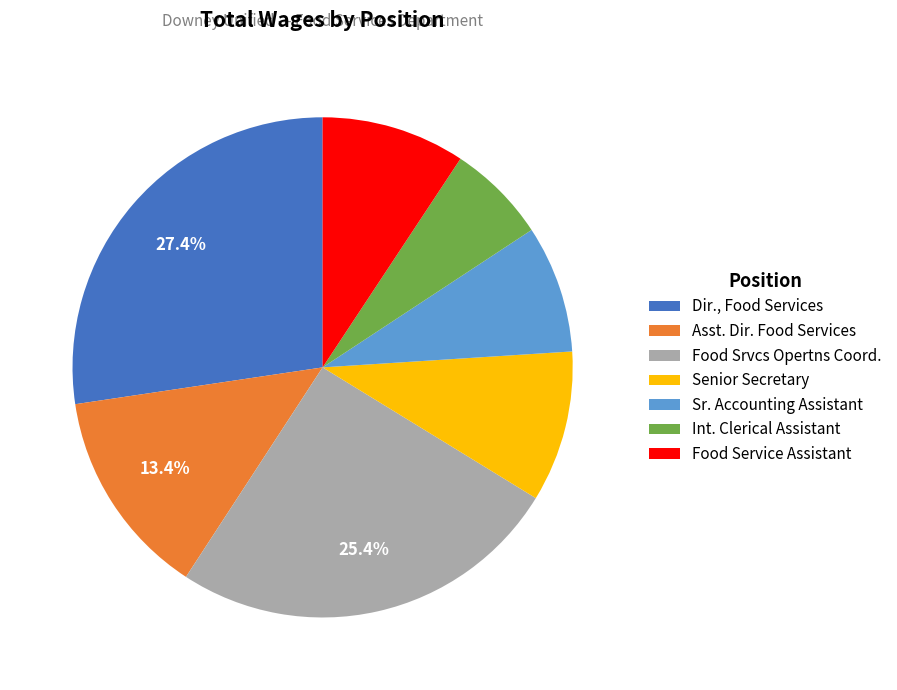

Does any single category account for the majority?

No